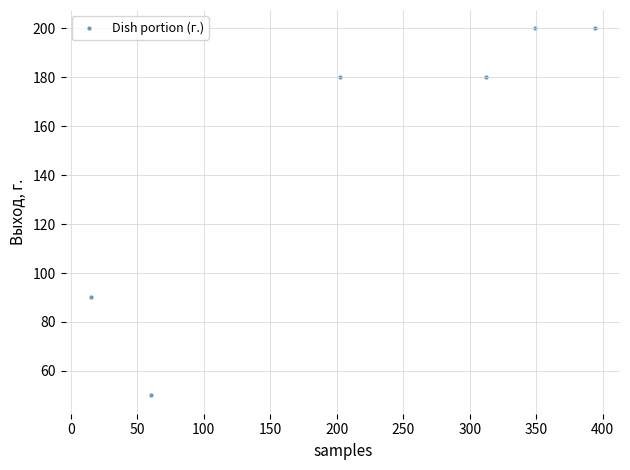

What is the range of Y values (max minus min)?

150